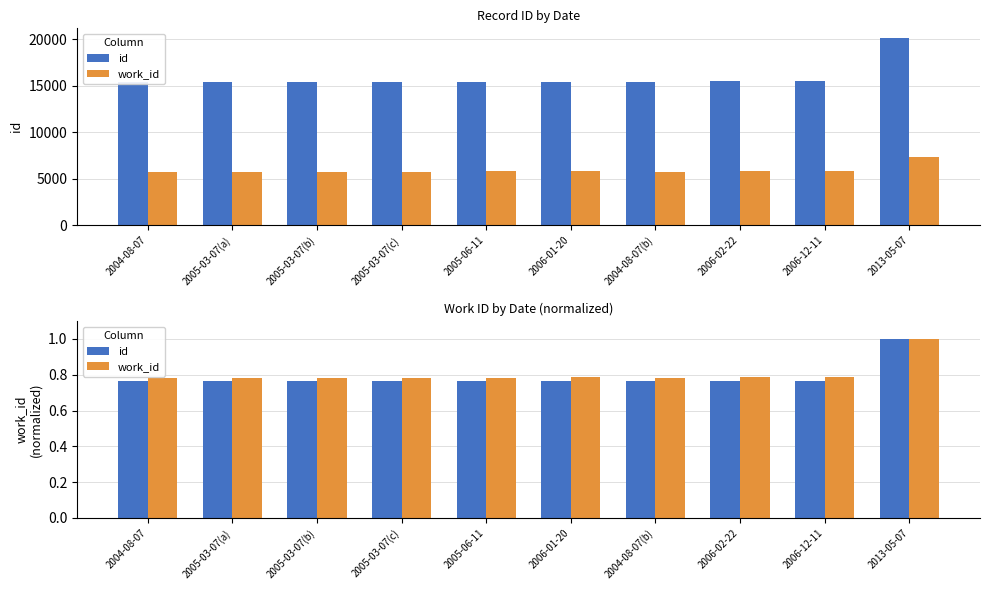

The work_id series shows 0.8 at 2004-08-07. True or false?

True